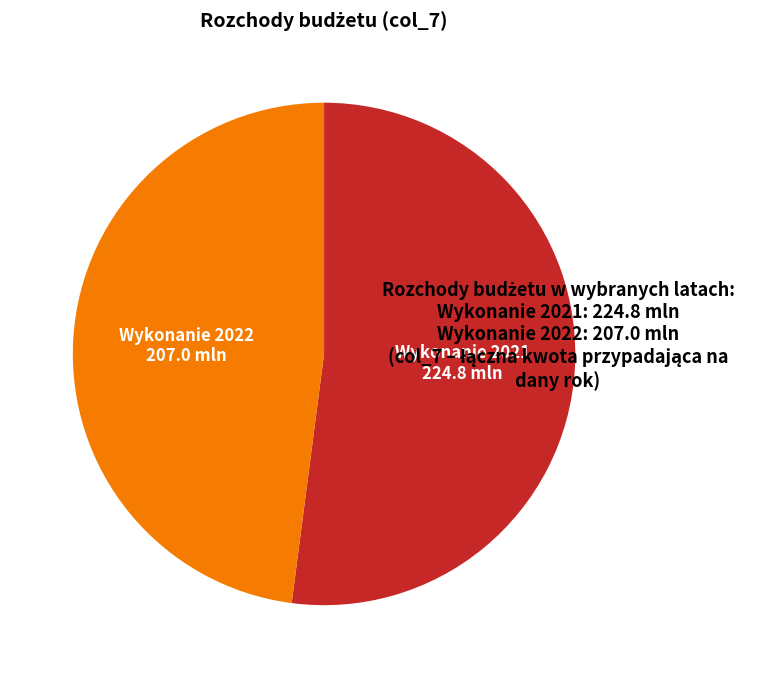

Does Wykonanie 2021 represent more than half of the total?

Yes